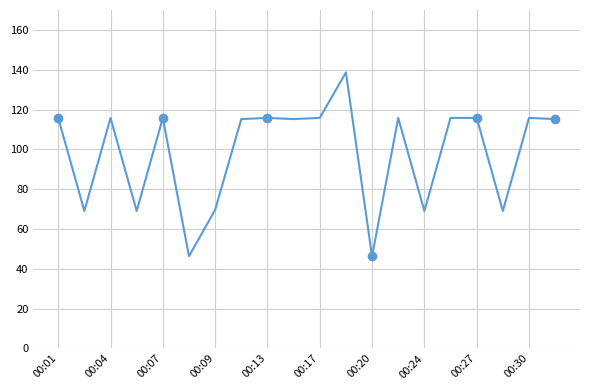

Is this an area chart (filled region under the line)?

No